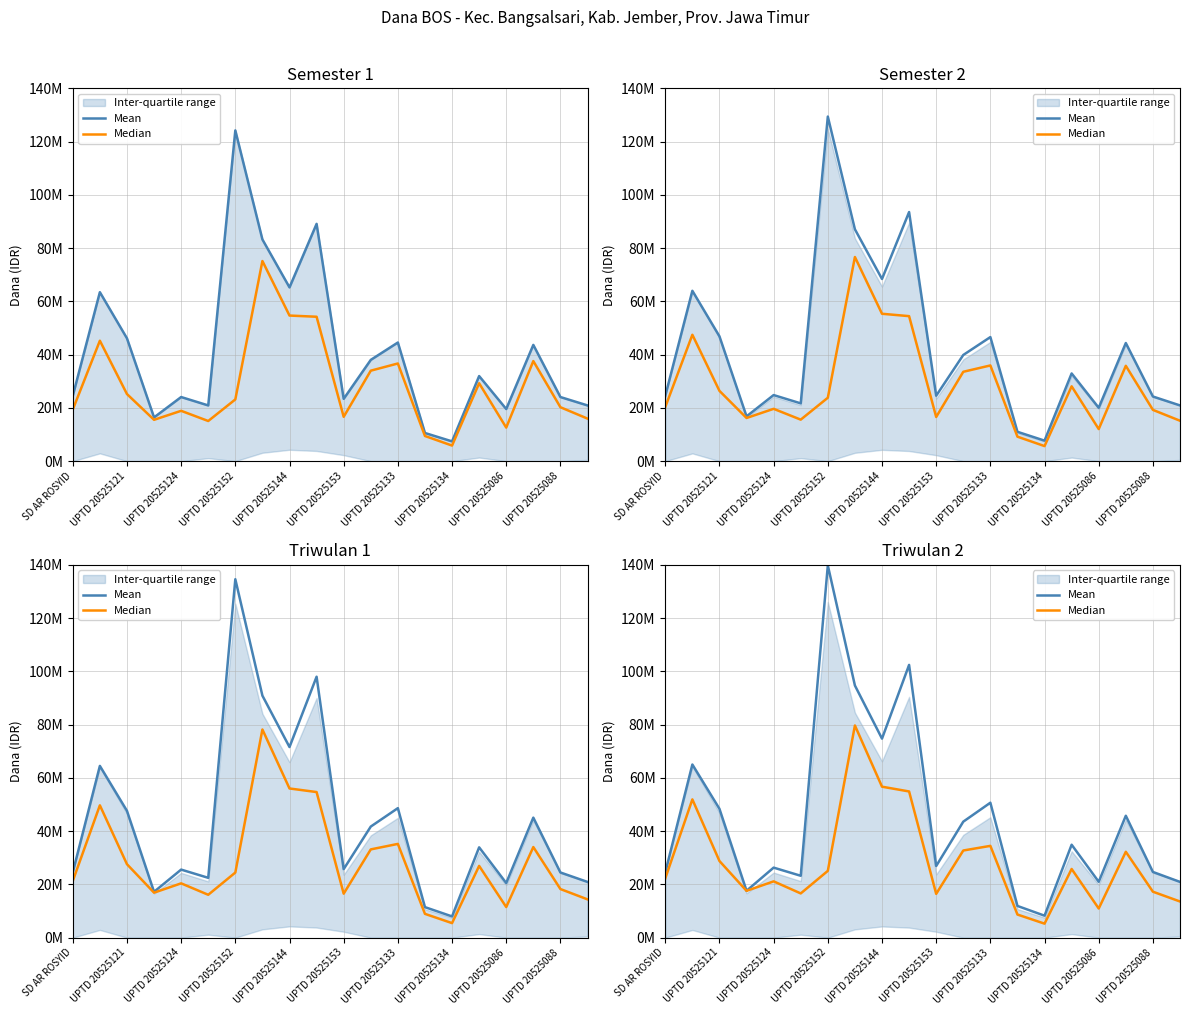

What is the sum of all Mean values?

905183204.1